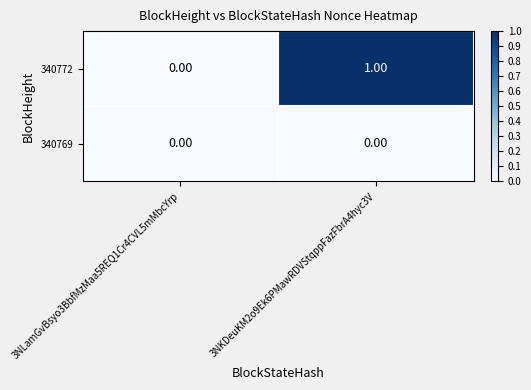

Which series has the largest total across all categories?

340772